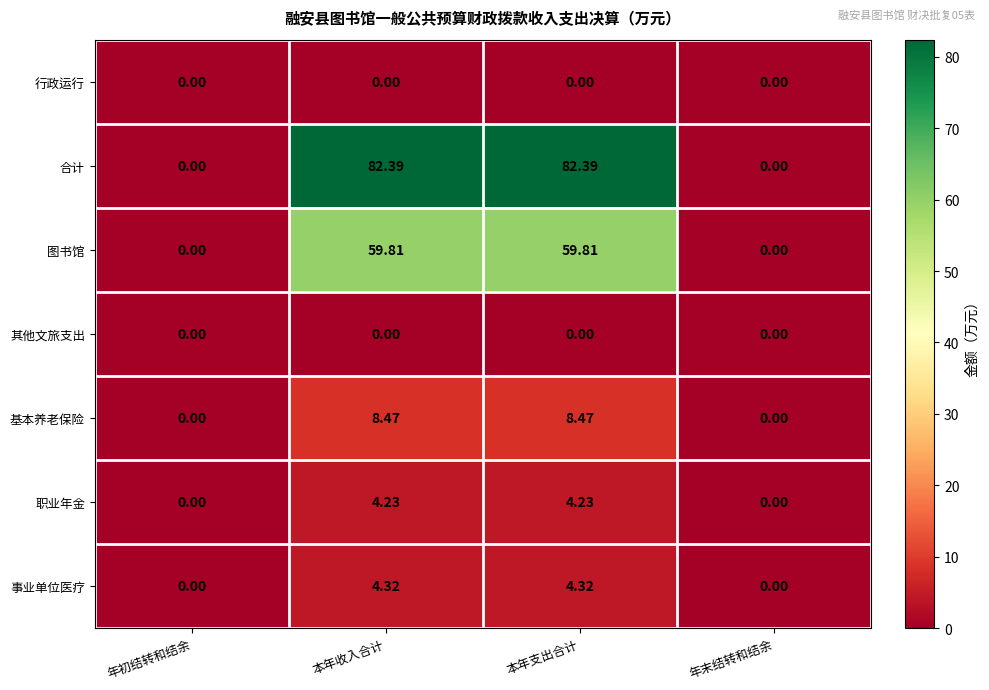

Which series has the largest total across all categories?

合计